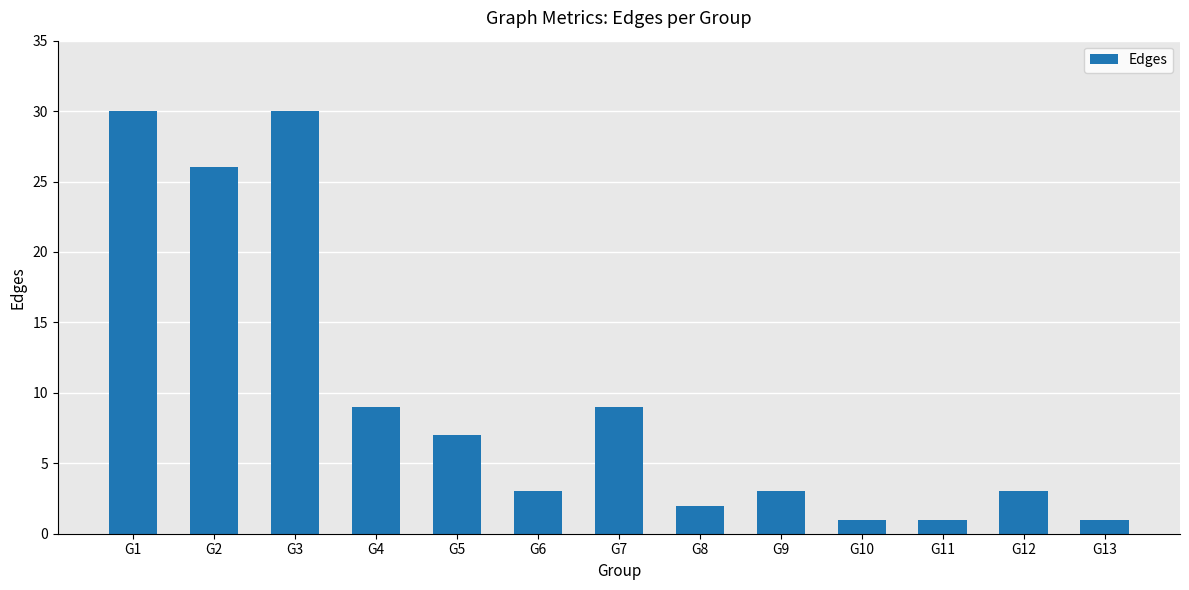

The value at G9 is 1. True or false?

False